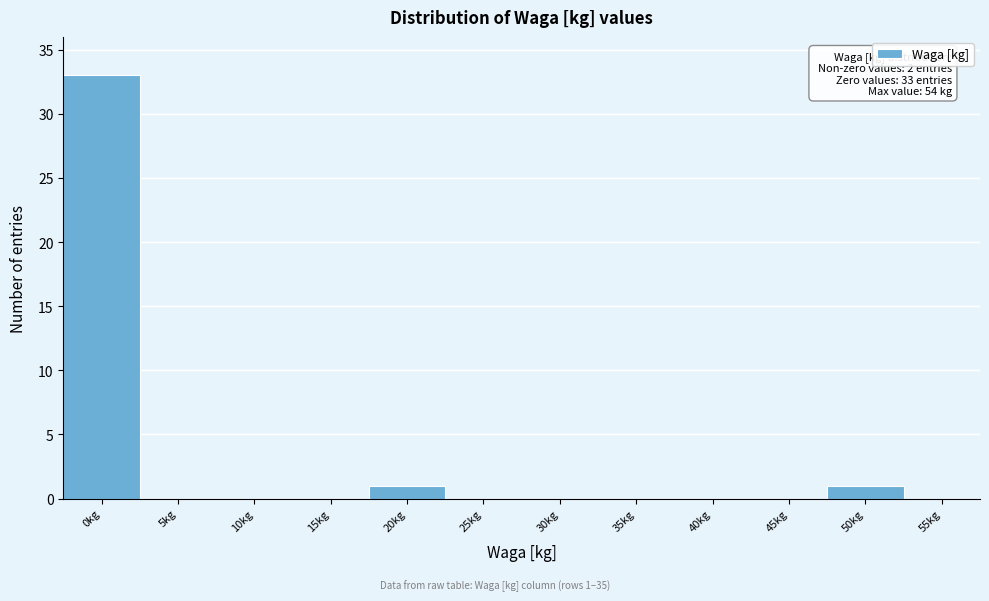

What is the change in value from 0kg to 10kg?

-33